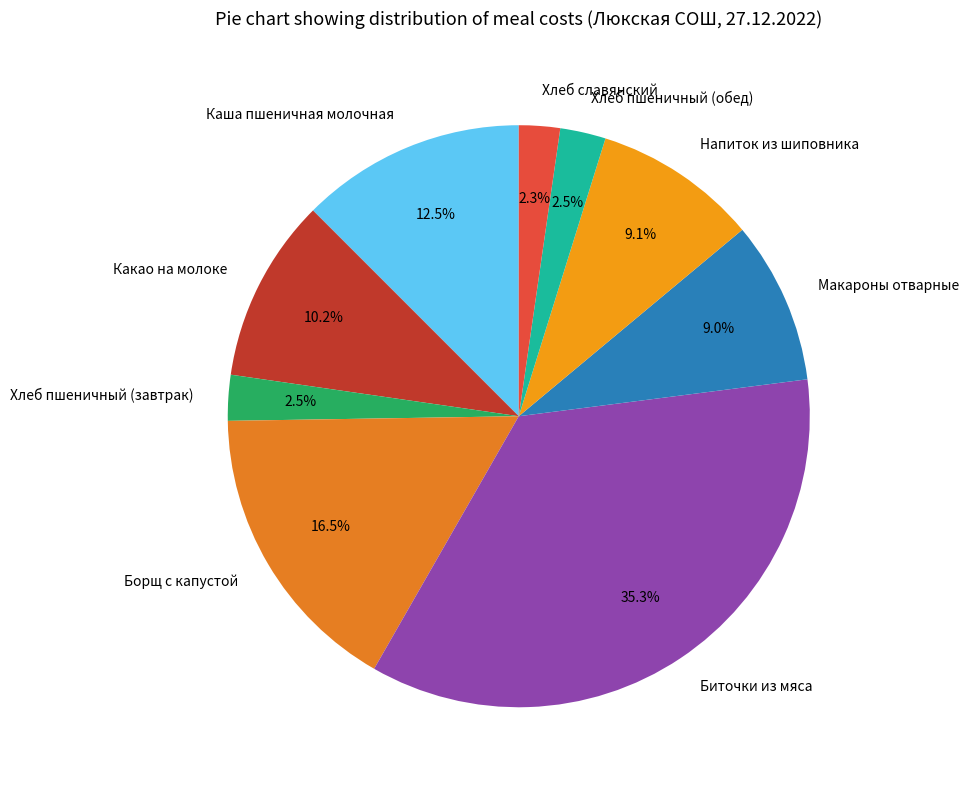

How many segments does this pie chart have?

9